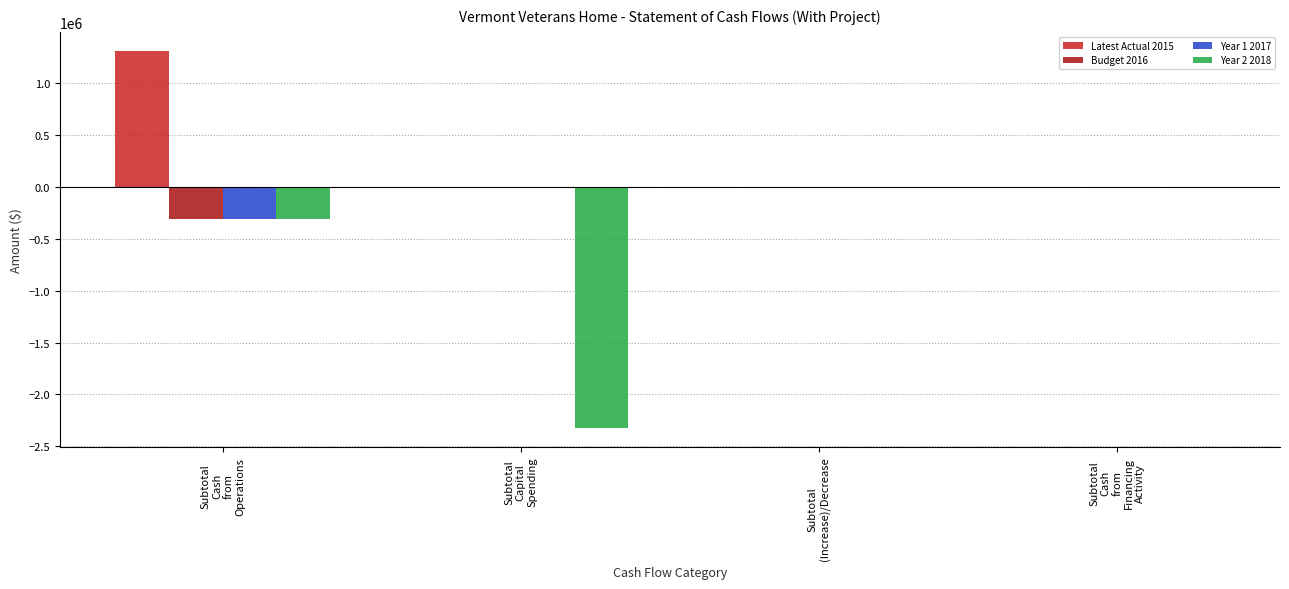

What is the sum of all Budget 2016 values?

-305783